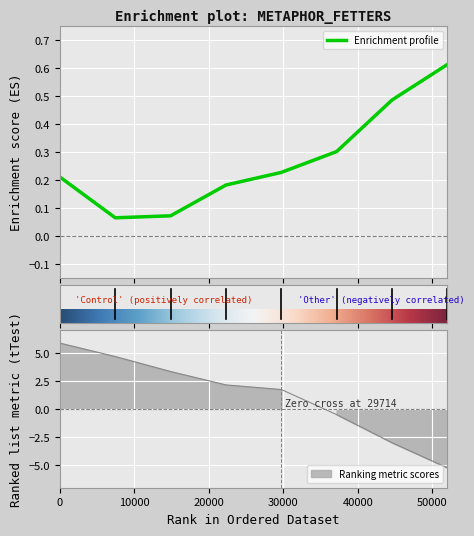

What is the average value?

1.1